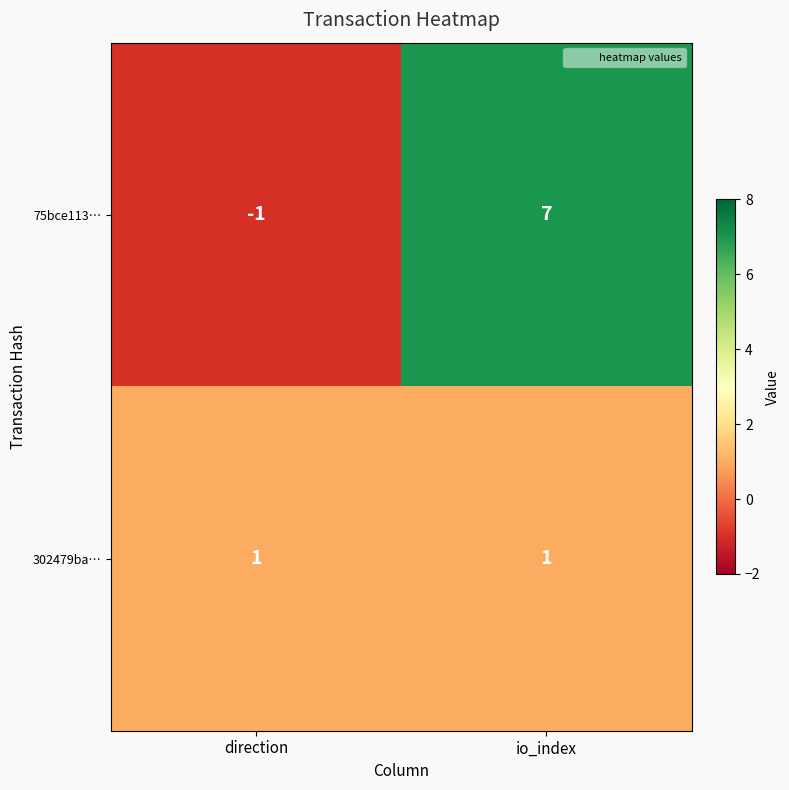

Between direction and io_index, which series saw the biggest shift?

75bce113…